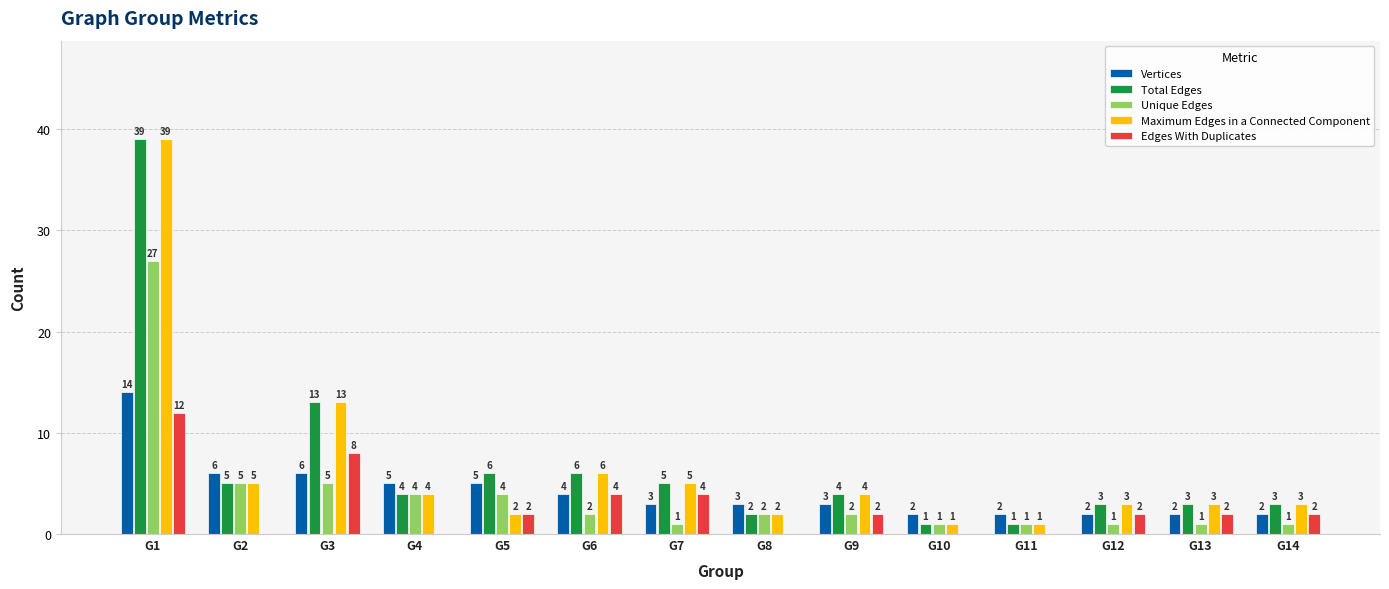

How many positive values does the Edges With Duplicates series have?

9